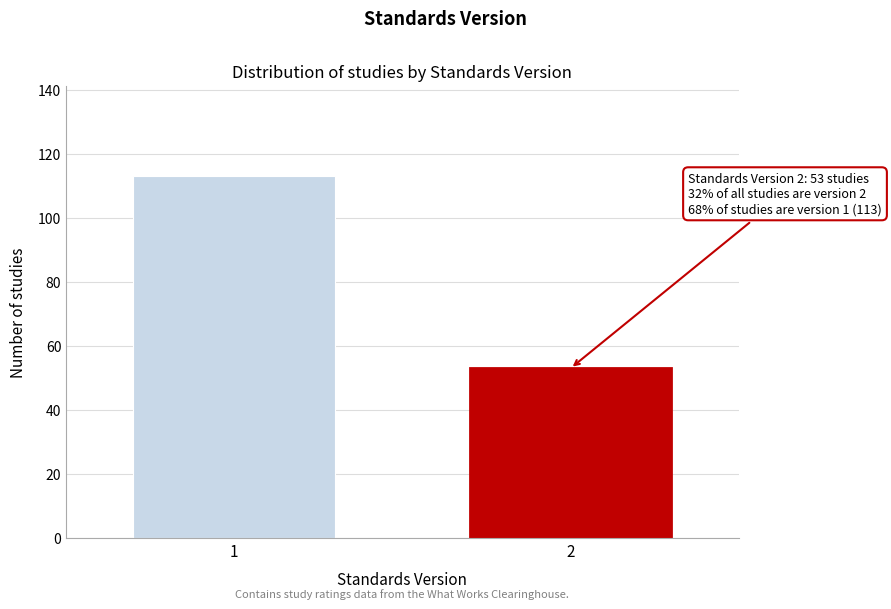

Reading right to left, list all the values displayed in this chart.

2=53	1=113